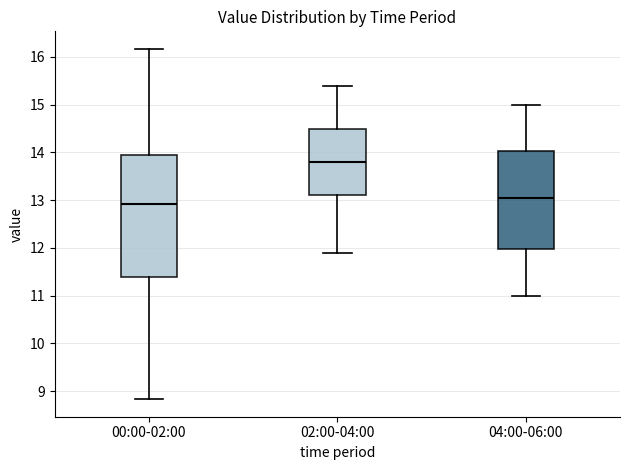

Which box is the tallest, from its lower edge to its upper edge?

00:00-02:00